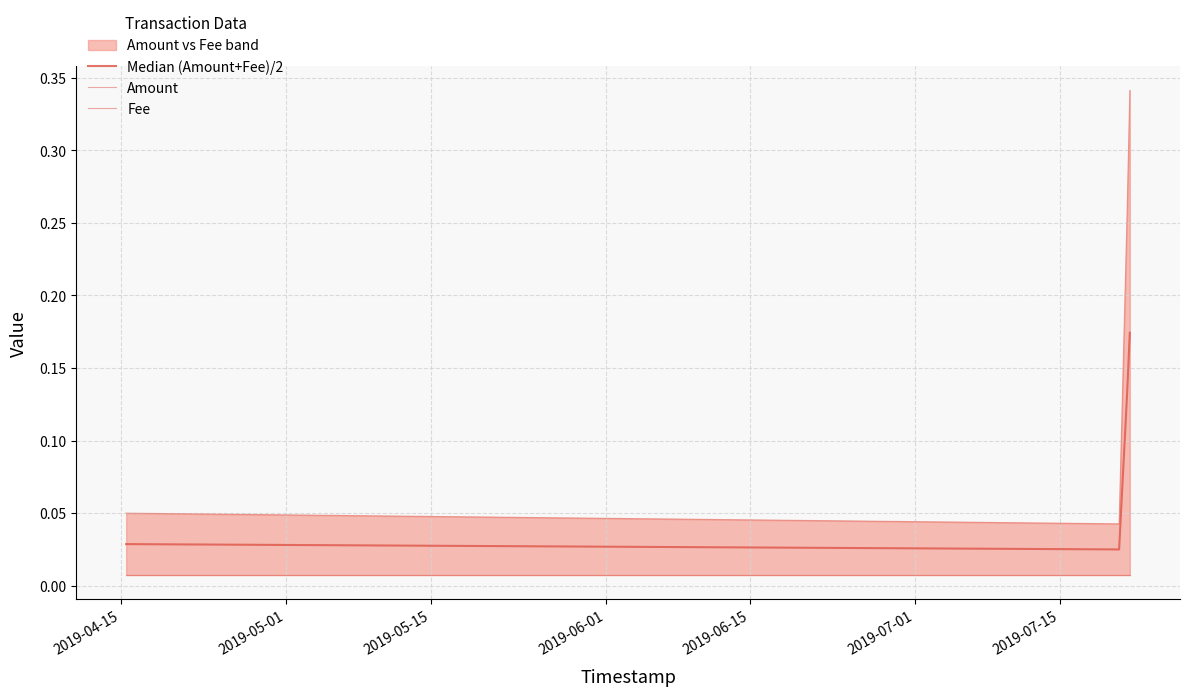

Does the chart have visible grid lines?

Yes